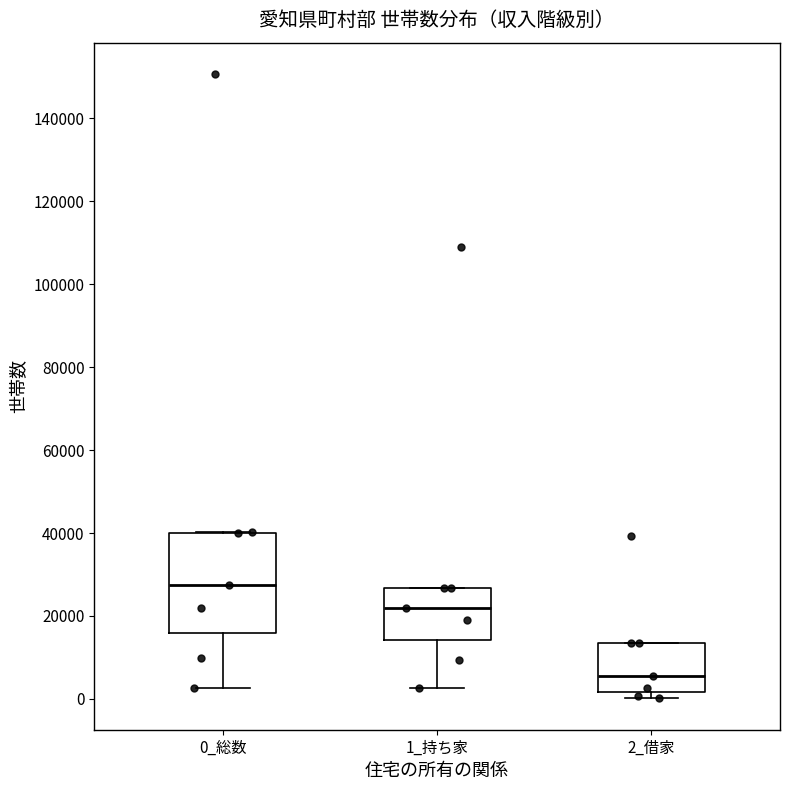

Where is the lower edge of the box for 2_借家 on the y-axis? The values are not printed on the chart, so give them approximately, as read against the axis.

2000